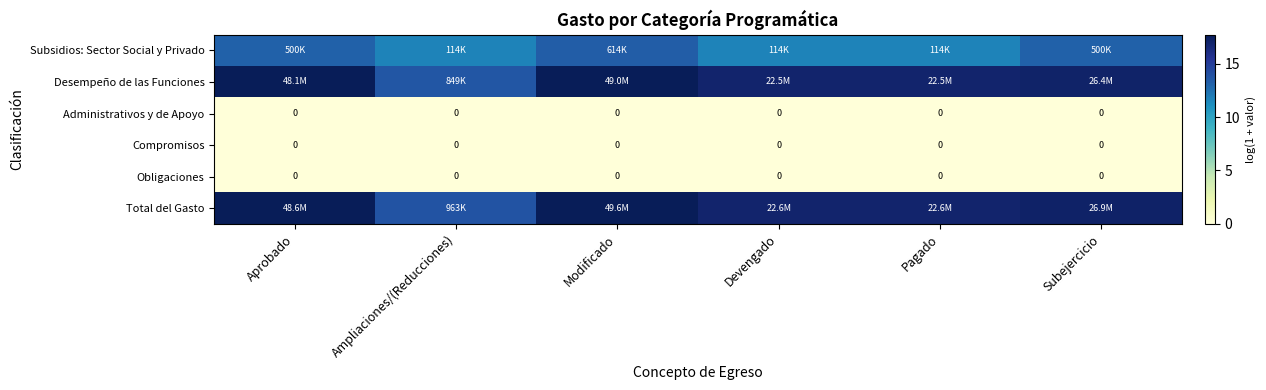

At how many categories does at least one series exceed 15?

5